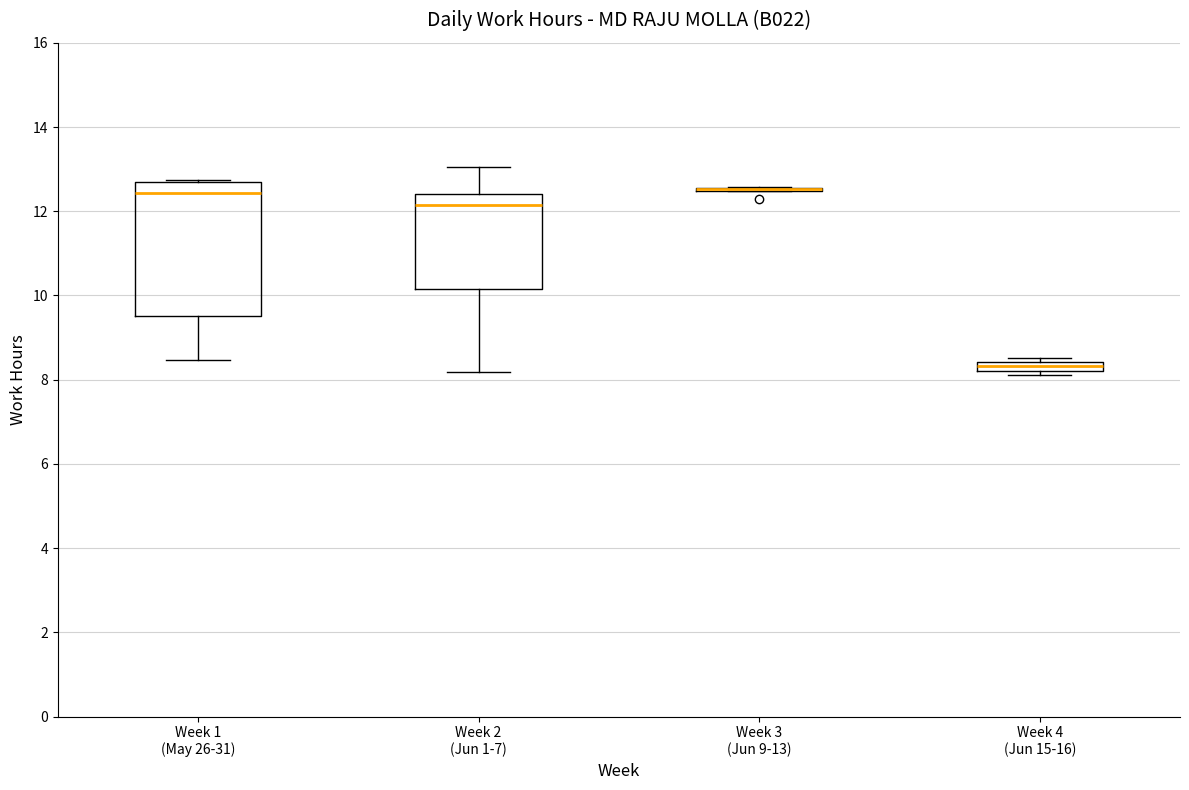

Which box is the tallest, from its lower edge to its upper edge?

Week 1 (May 26-31)